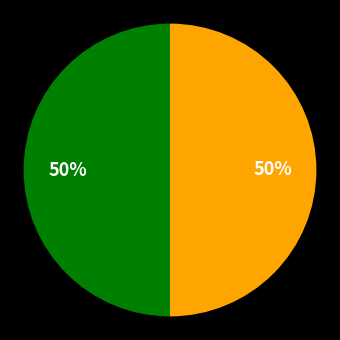

To the nearest percent, what is the average slice percentage?

50%